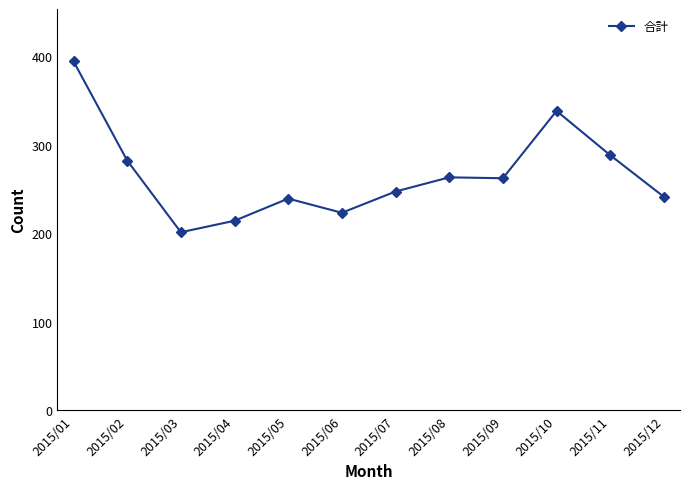

Between 2015/05 and 2015/02, which is larger?

2015/02